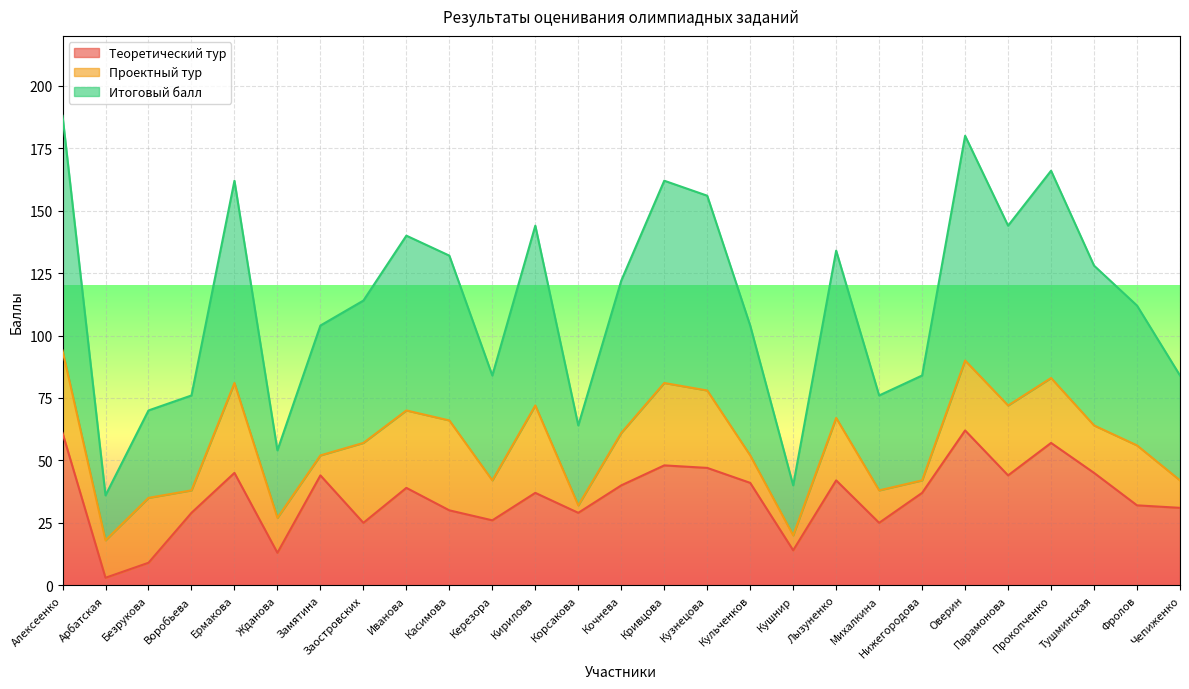

Which category has the lowest value across all series?

Арбатская